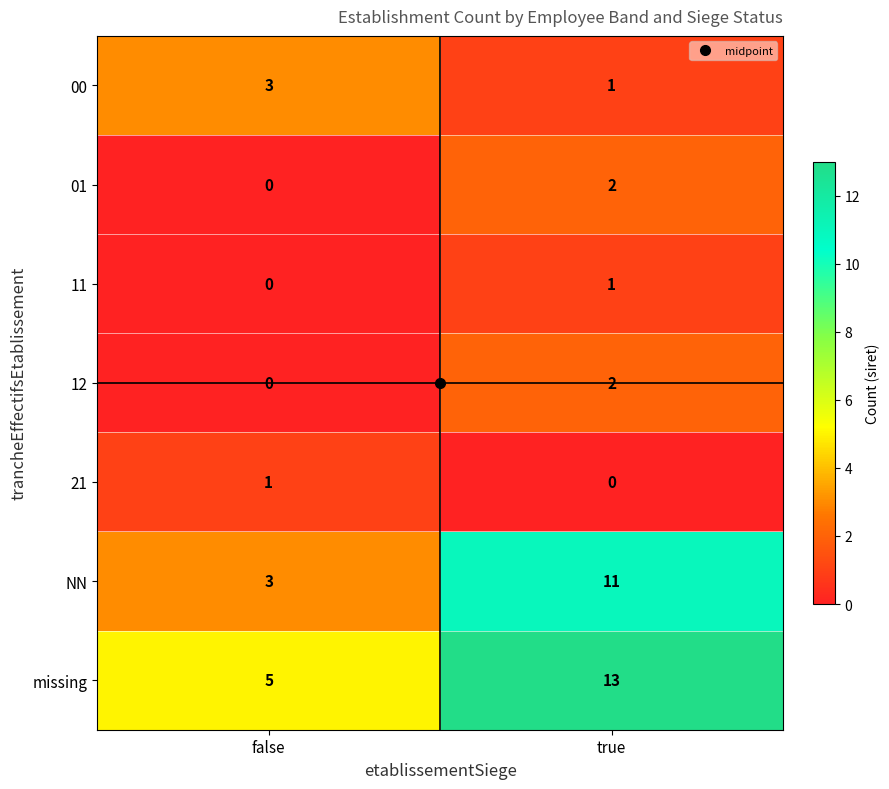

What is the total value across all series at true?

30